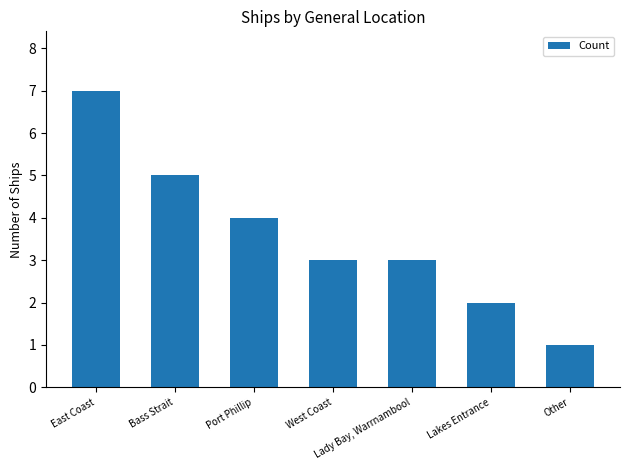

What is the average value?

4